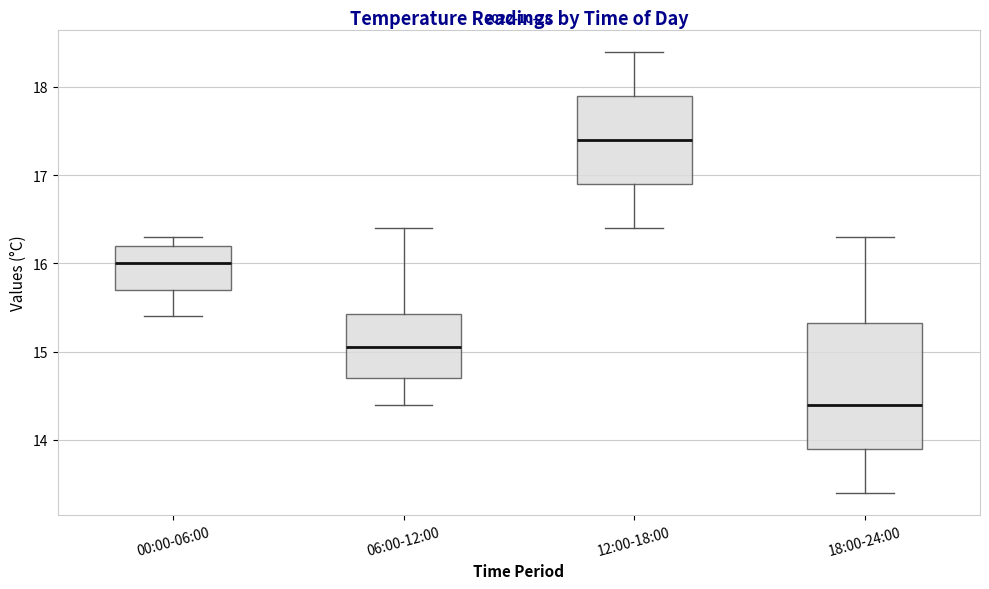

Which box is the tallest, from its lower edge to its upper edge?

18:00-24:00